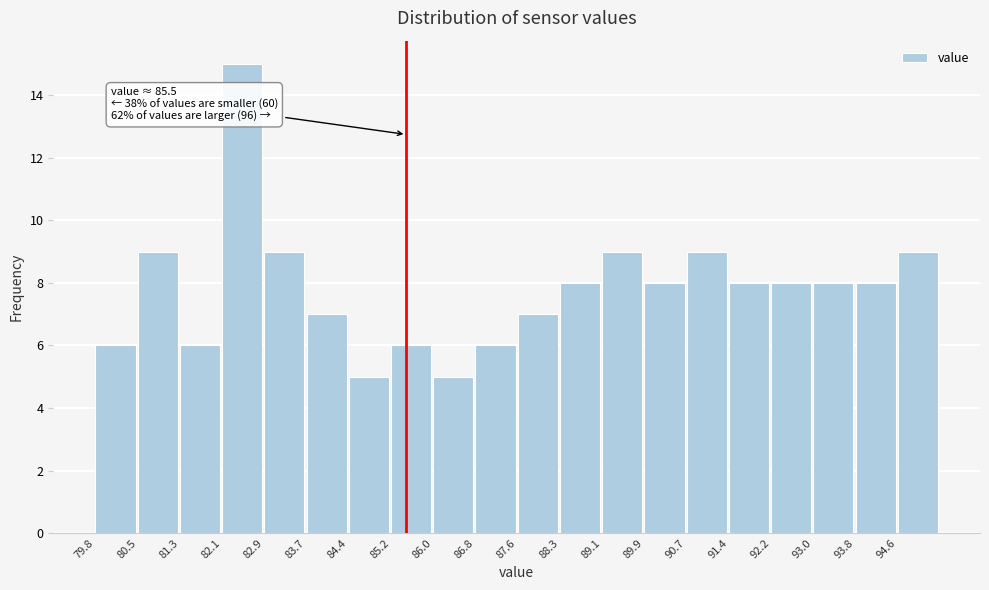

Over which range of the x-axis is the bar tallest?

82.1 to 82.9